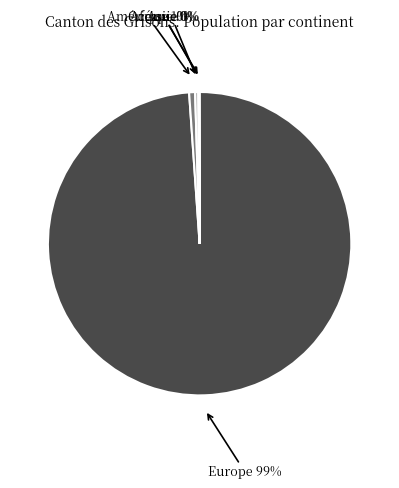

To the nearest percent, what is the average slice percentage?

20%